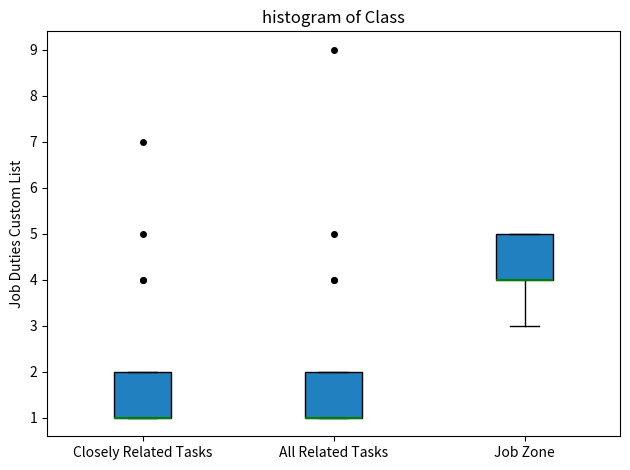

Reading left to right, read every box against the y-axis: the position of its median line, the range the box covers, and the ends of its whiskers. The values are not printed on the chart, so give them approximately, as read against the axis.

Closely Related Tasks: median 1 (drawn on the box's lower edge), box 1 to 2, whiskers 1 to 2
All Related Tasks: median 1 (drawn on the box's lower edge), box 1 to 2, whiskers 1 to 2
Job Zone: median 4 (drawn on the box's lower edge), box 4 to 5, whiskers 3 to 5